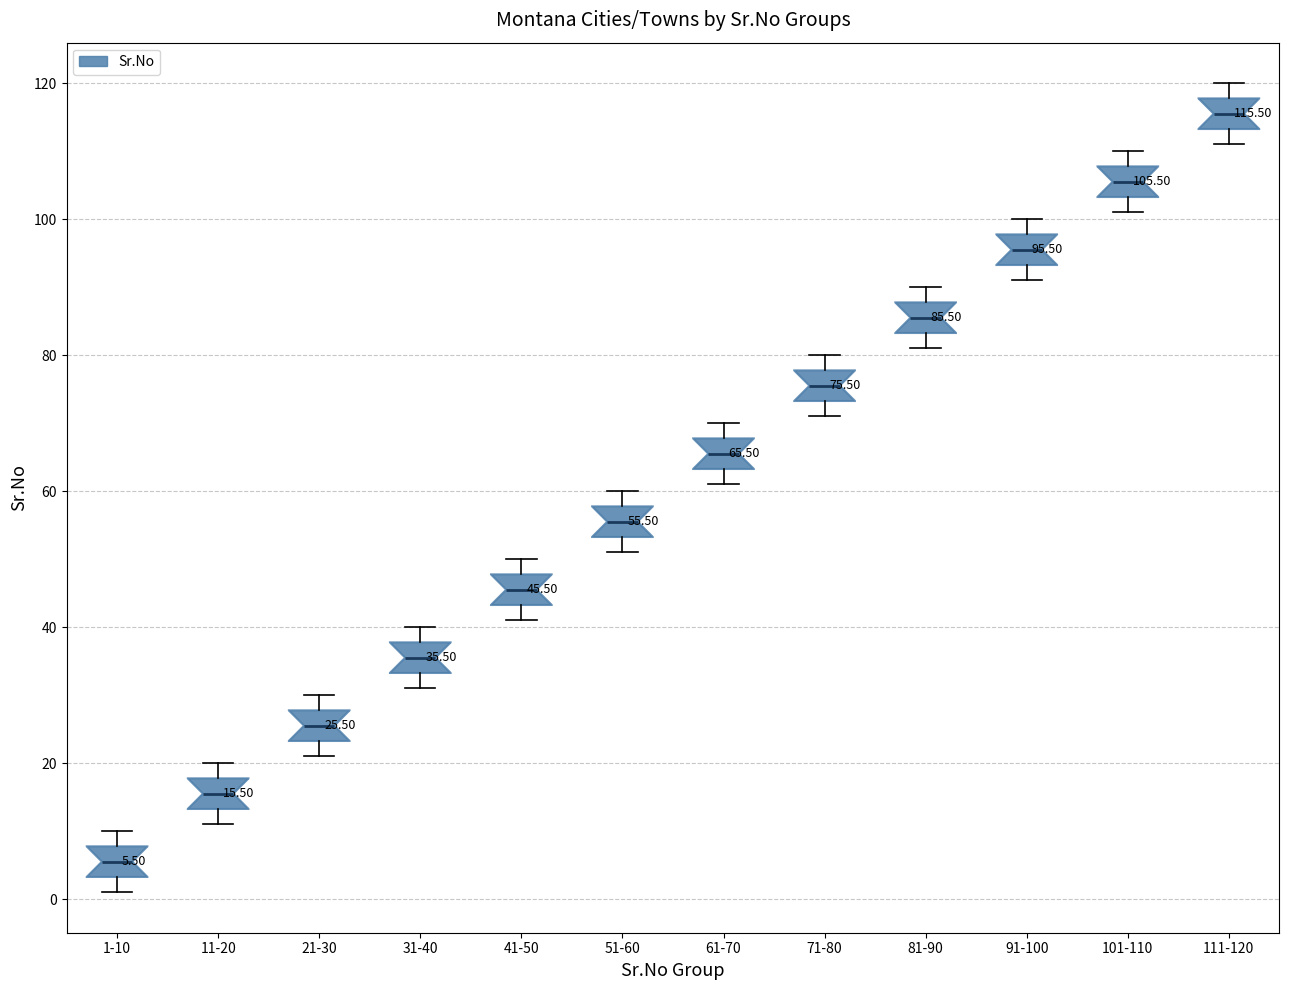

Which box's median line is the lowest?

1-10